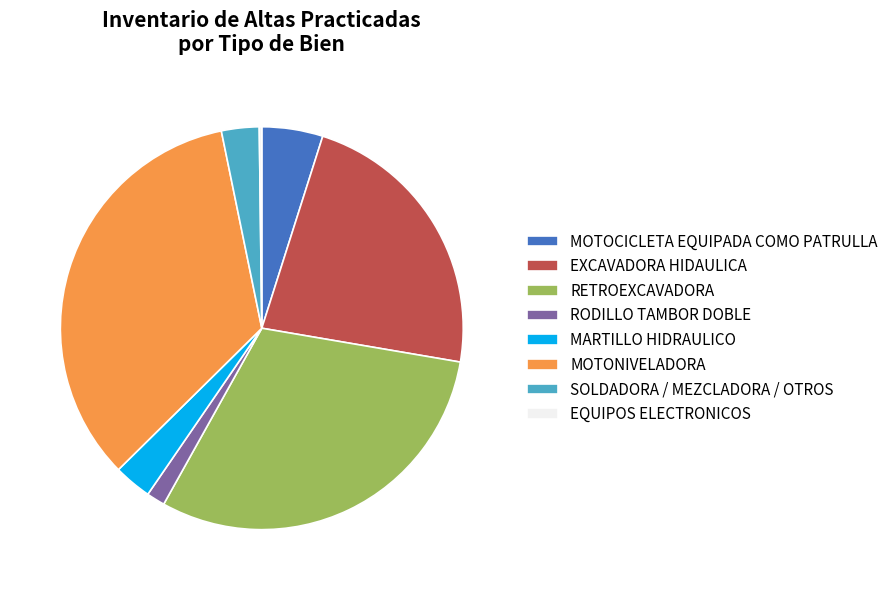

What is the ratio of the value at RODILLO TAMBOR DOBLE to the value at MARTILLO HIDRAULICO?

0.5